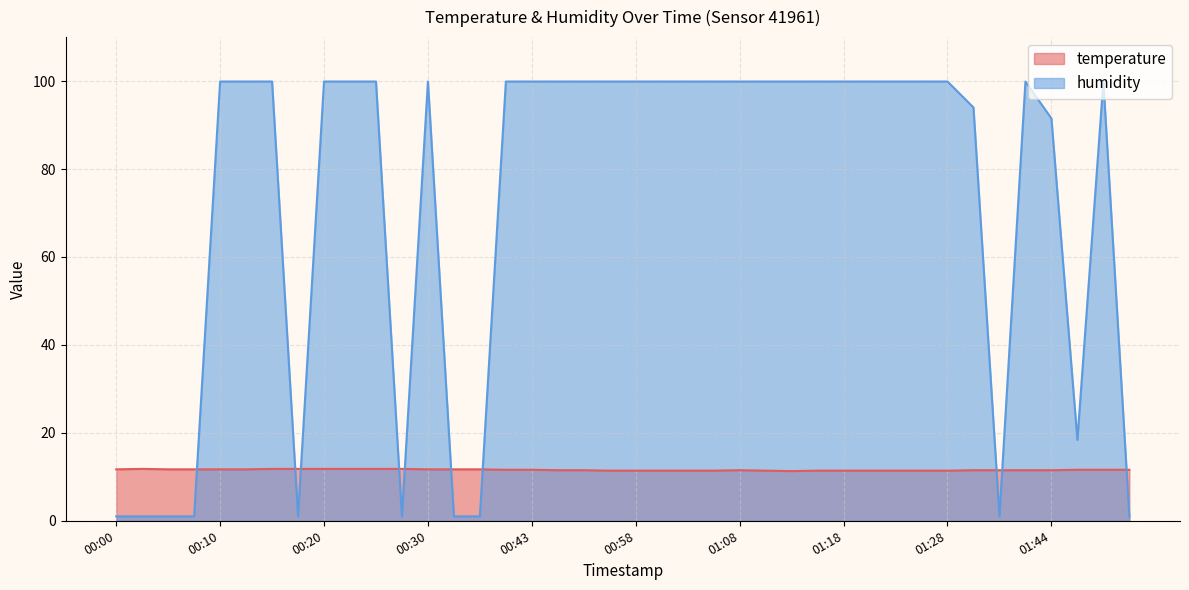

What is the difference between the second highest and second lowest values in the humidity series?

98.9